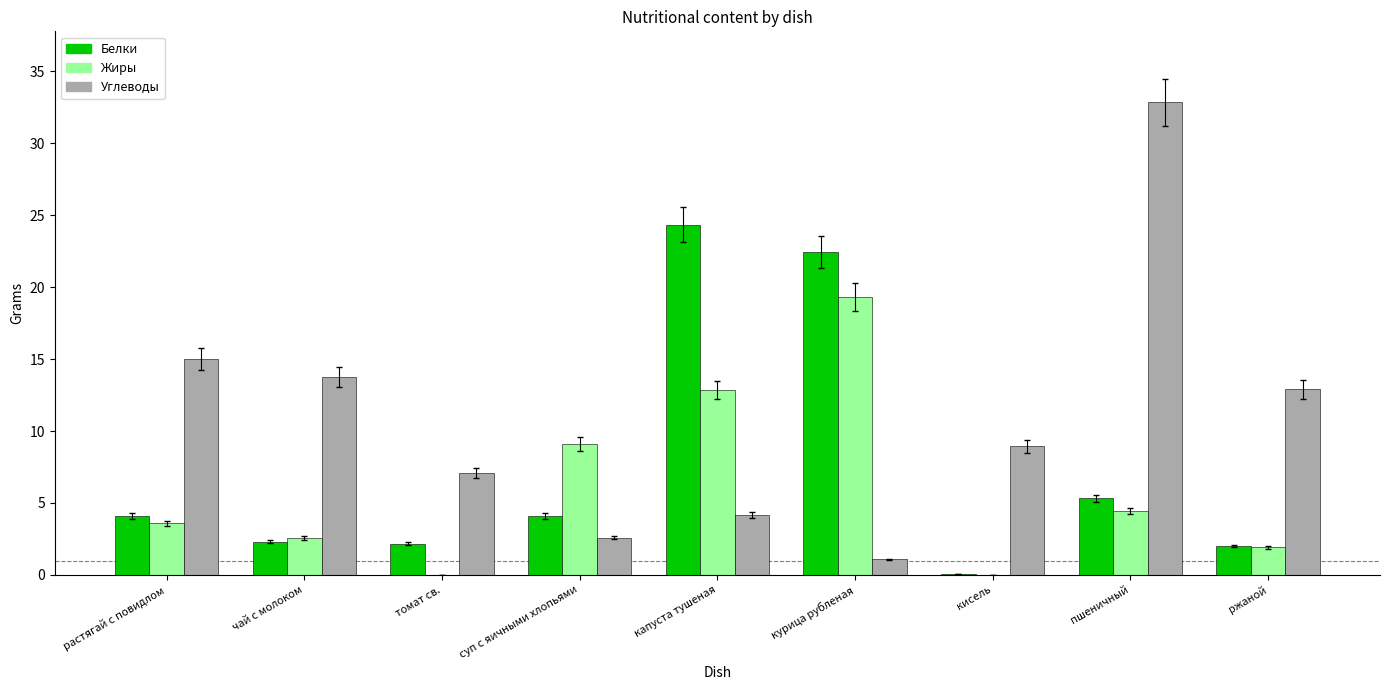

Which series has the largest total across all categories?

Углеводы